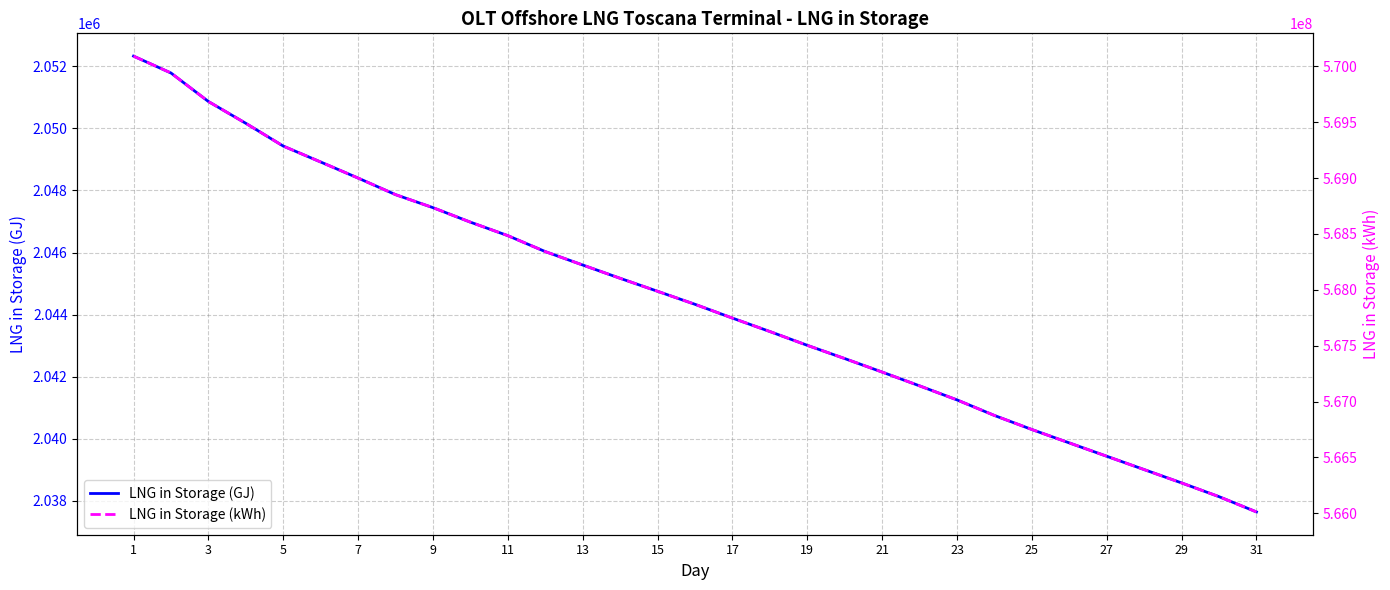

What is the highest value of the LNG in Storage (GJ) series?

2052326.1